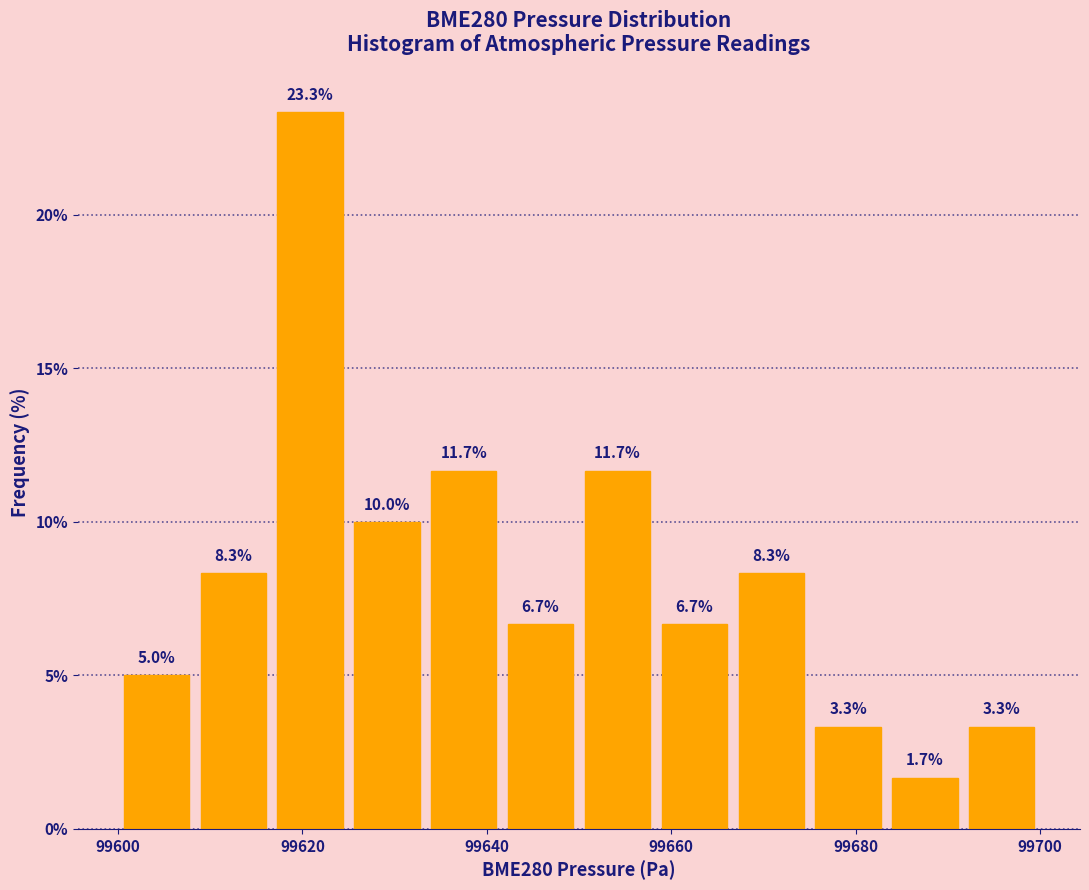

What is the height of the bar covering 99626 to 99634 on the x-axis? The bar edges are not printed on the chart, so give them approximately, as read against the axis.

10.0